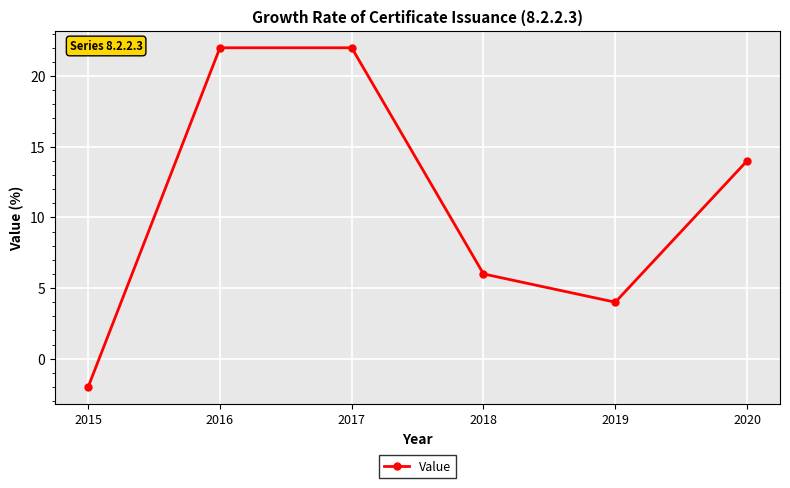

Between 2015 and 2016, which is larger?

2016